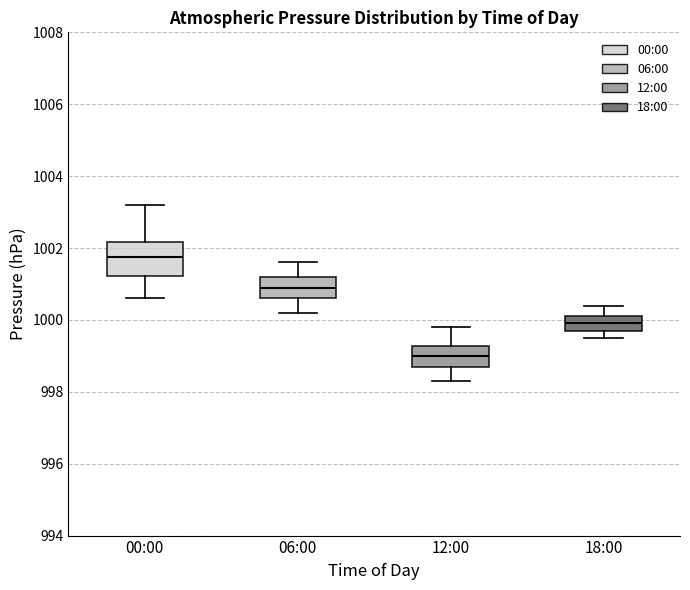

Where does the lower whisker of the box for 12:00 end on the y-axis? The values are not printed on the chart, so give them approximately, as read against the axis.

998.4